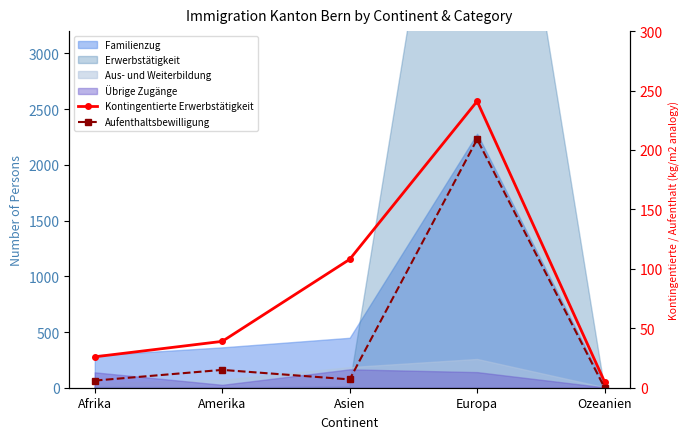

Reading left to right, extract all data points from this chart.

Kontingentierte Erwerbstätigkeit: Afrika=26	Amerika=39	Asien=108	Europa=241	Ozeanien=5
Aufenthaltsbewilligung: Afrika=6	Amerika=15	Asien=7	Europa=209	Ozeanien=0